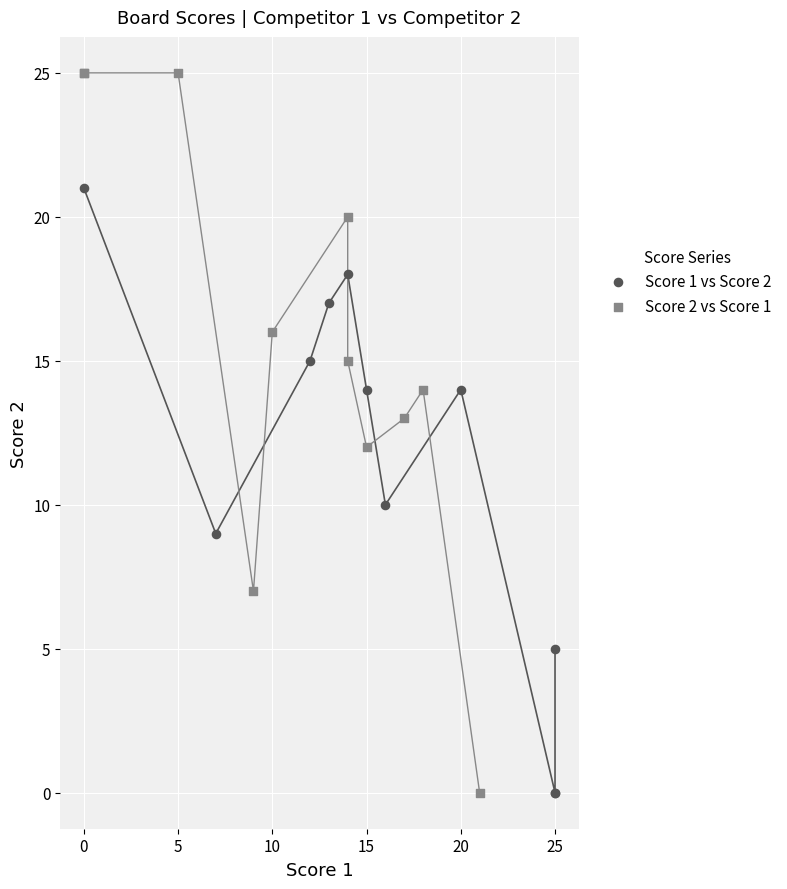

Which series reaches the maximum Y coordinate?

Score 2 vs Score 1